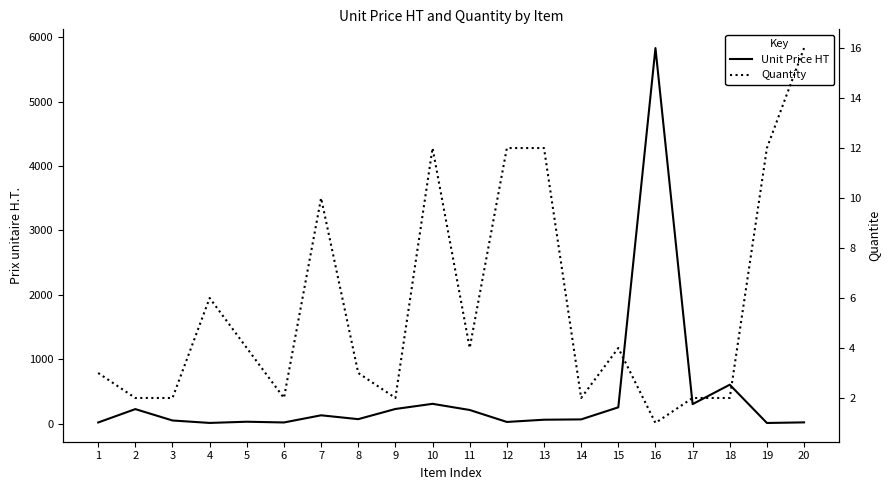

How many distinct data groups are displayed?

2